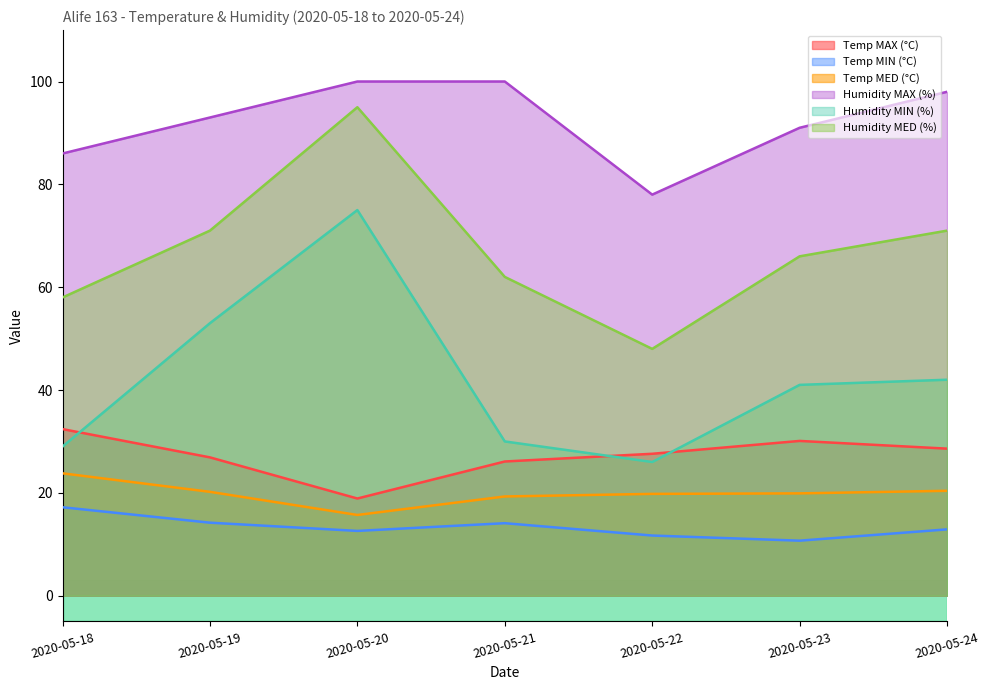

At which label does Humidity MED (%) first exceed 66?

2020-05-19